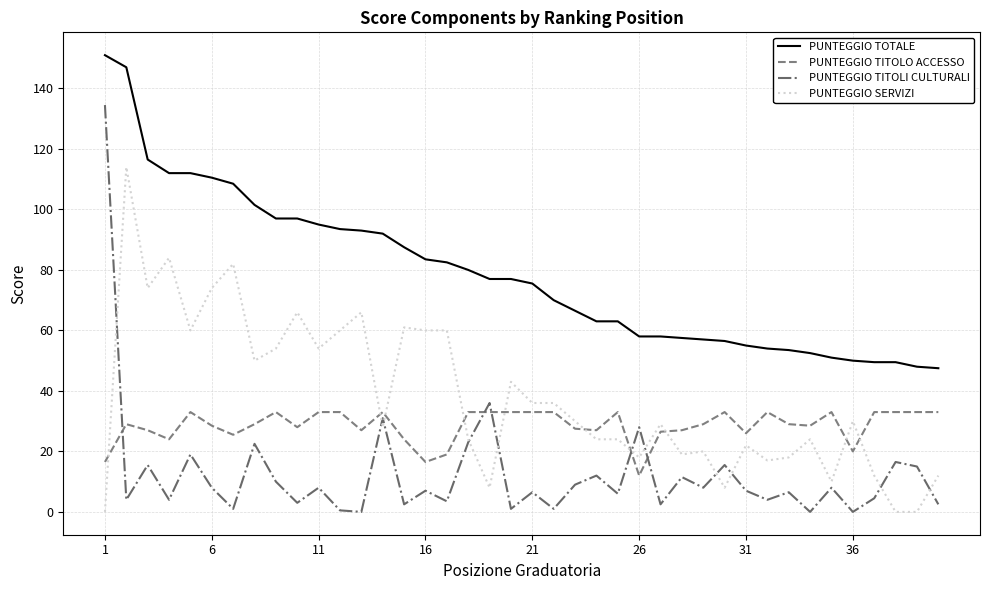

How many values in the PUNTEGGIO SERVIZI series are below 30?

20